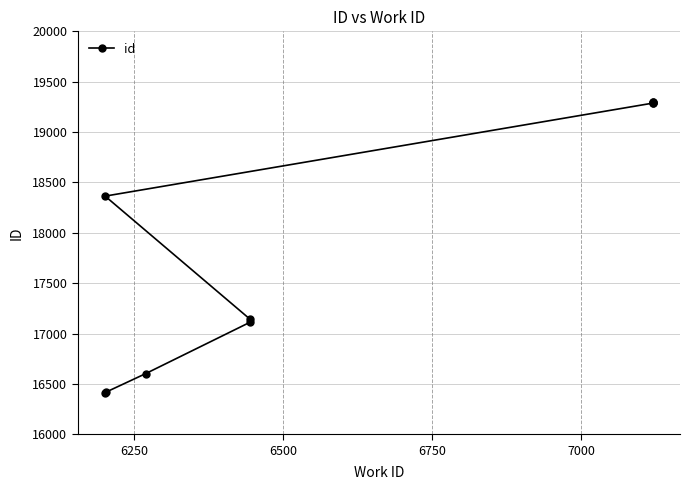

The chart shows a value of 27054 at 6. True or false?

False